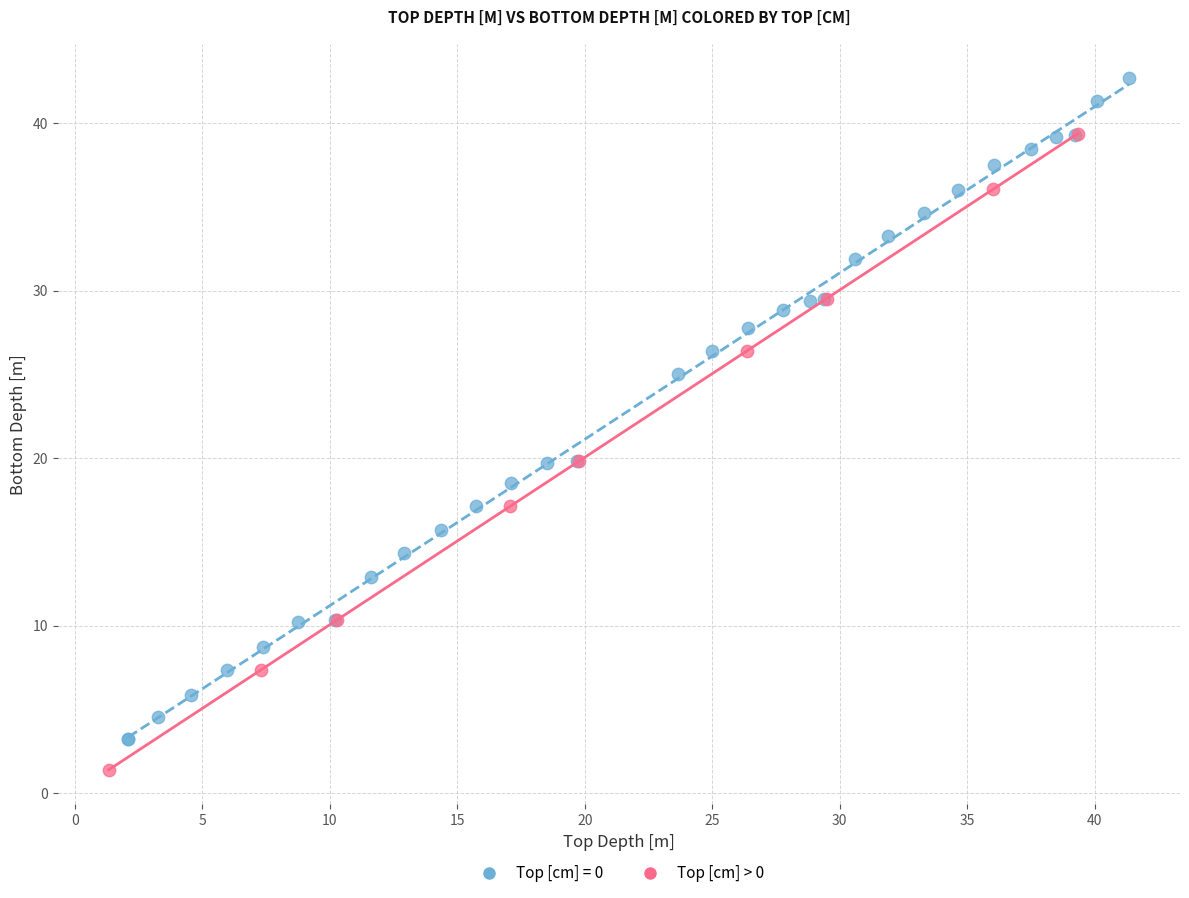

Which series contains the lowest Y value?

Top [cm] > 0